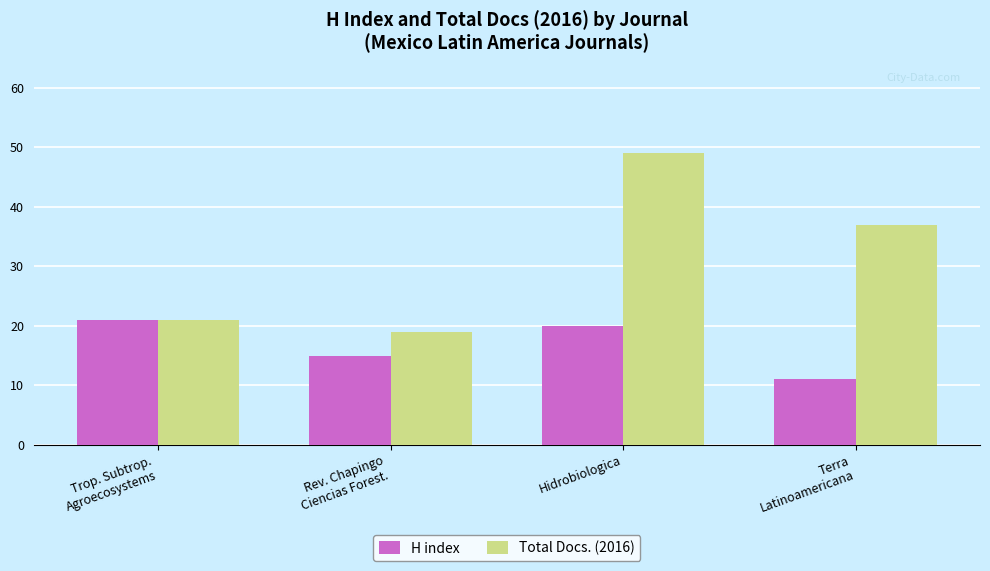

What is the label of the 1st bar from the right?

Terra
Latinoamericana